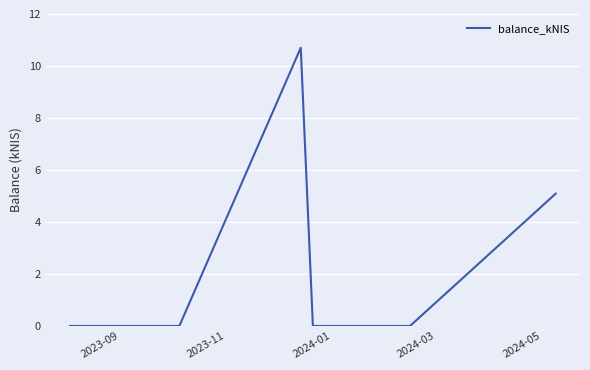

True or false: the data has more than 0 interior local peaks.

True